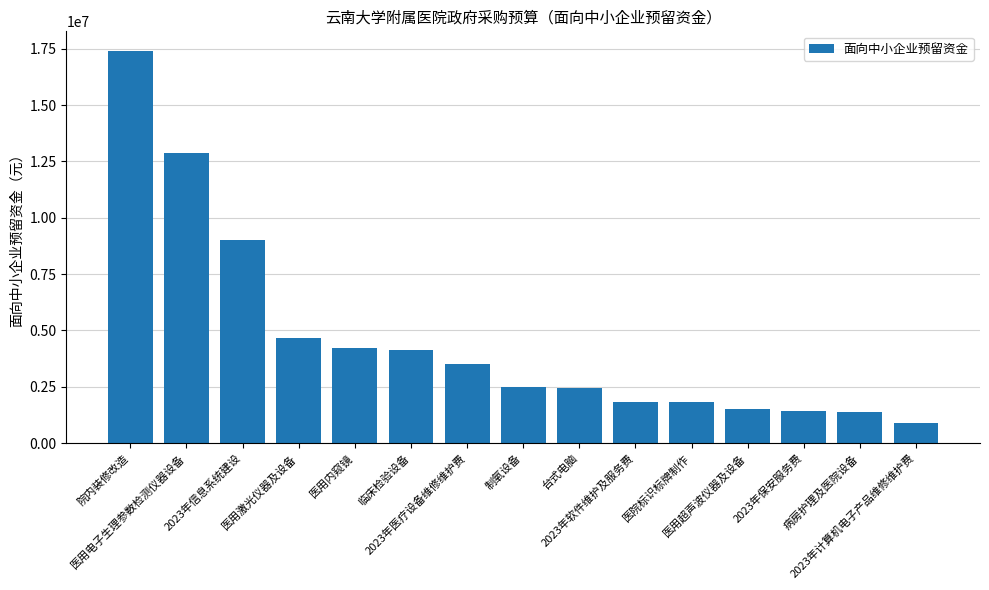

Is it true that the value at 病房护理及医院设备 is 808461?

False